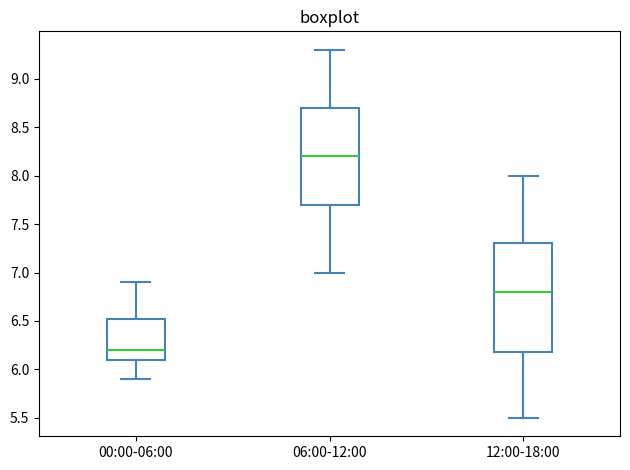

Reading left to right, read every box against the y-axis: the position of its median line, the range the box covers, and the ends of its whiskers. The values are not printed on the chart, so give them approximately, as read against the axis.

00:00-06:00: median 6.20, box 6.10 to 6.55, whiskers 5.90 to 6.90
06:00-12:00: median 8.20, box 7.70 to 8.70, whiskers 7.00 to 9.30
12:00-18:00: median 6.80, box 6.20 to 7.30, whiskers 5.50 to 8.00